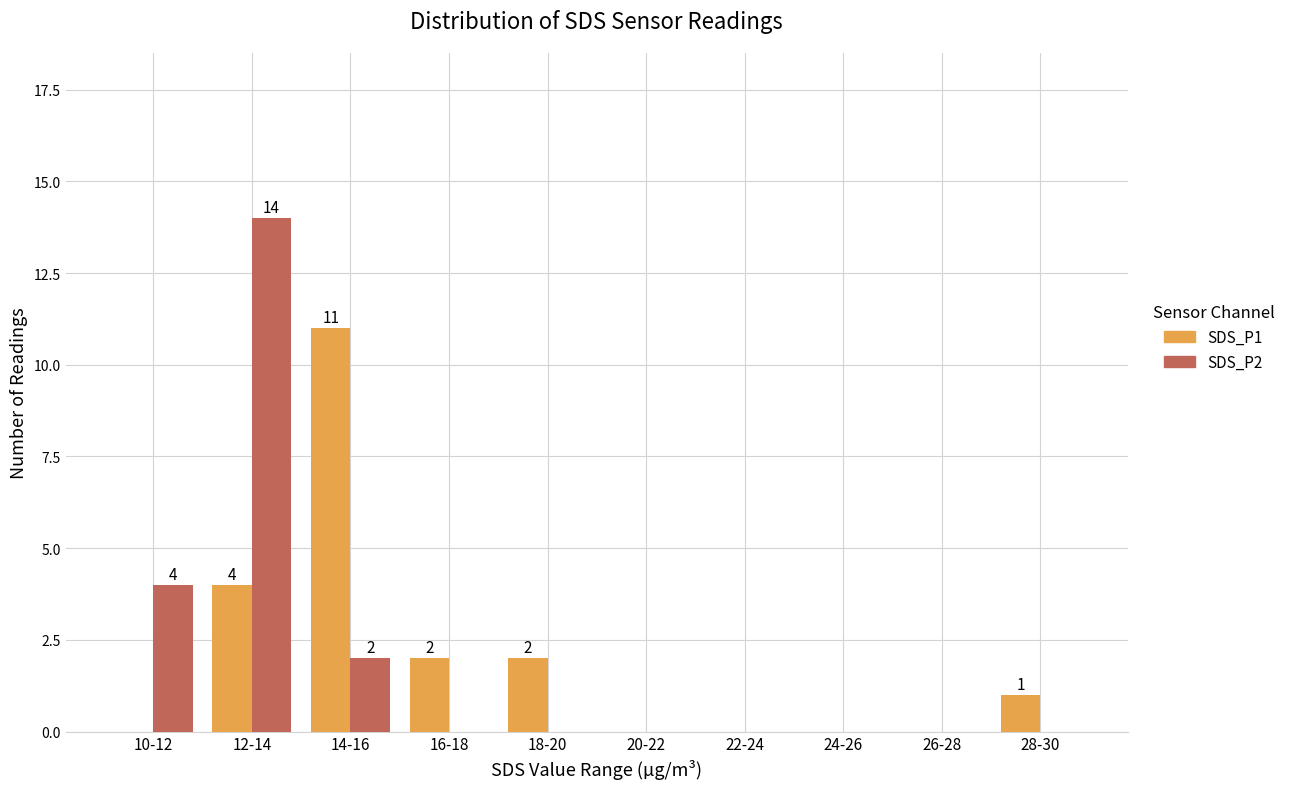

Count the number of data series in this chart.

2